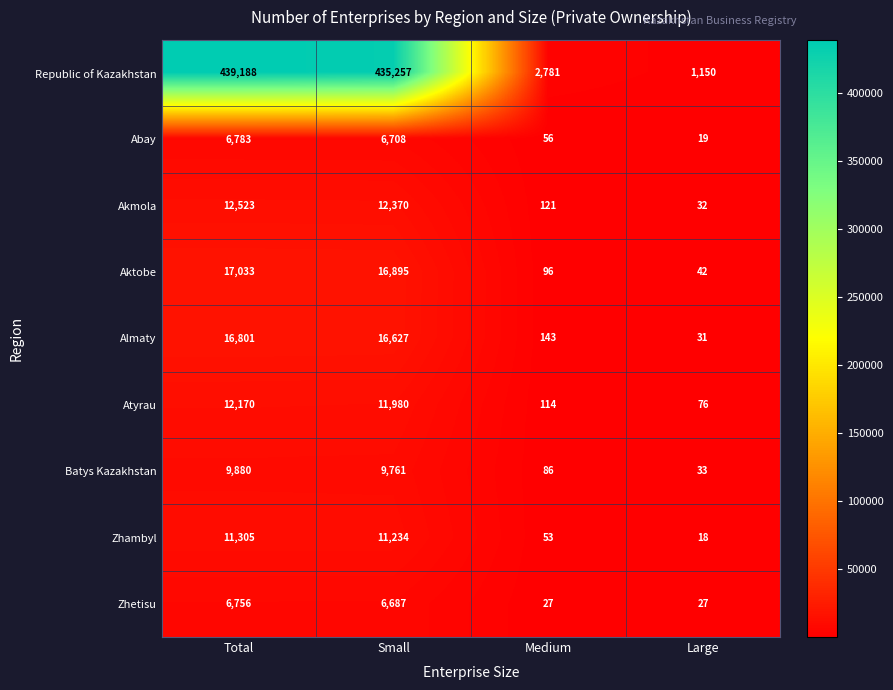

Rank the series at Medium from highest to lowest value.

Republic of Kazakhstan, Almaty, Akmola, Atyrau, Aktobe, Batys Kazakhstan, Abay, Zhambyl, Zhetisu